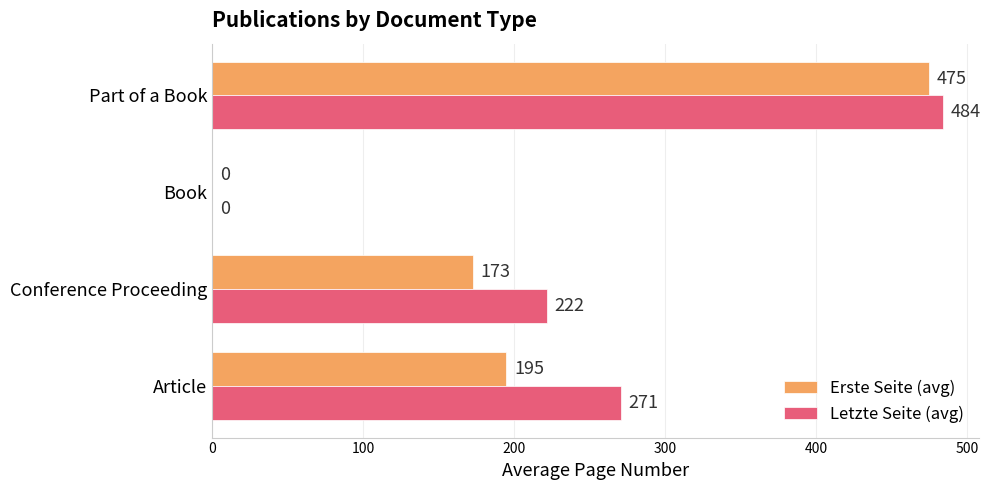

Which label corresponds to the largest value in the chart?

Part of a Book